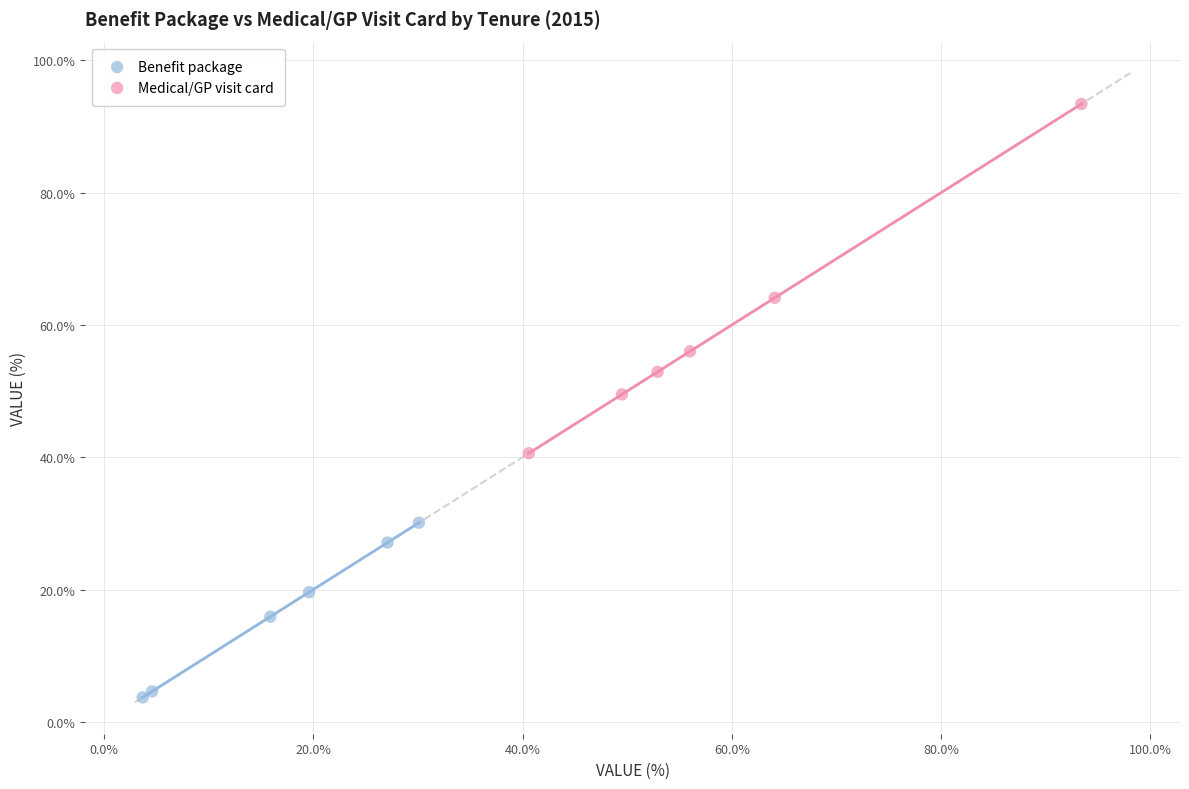

Which series contains the highest Y value?

Medical/GP visit card